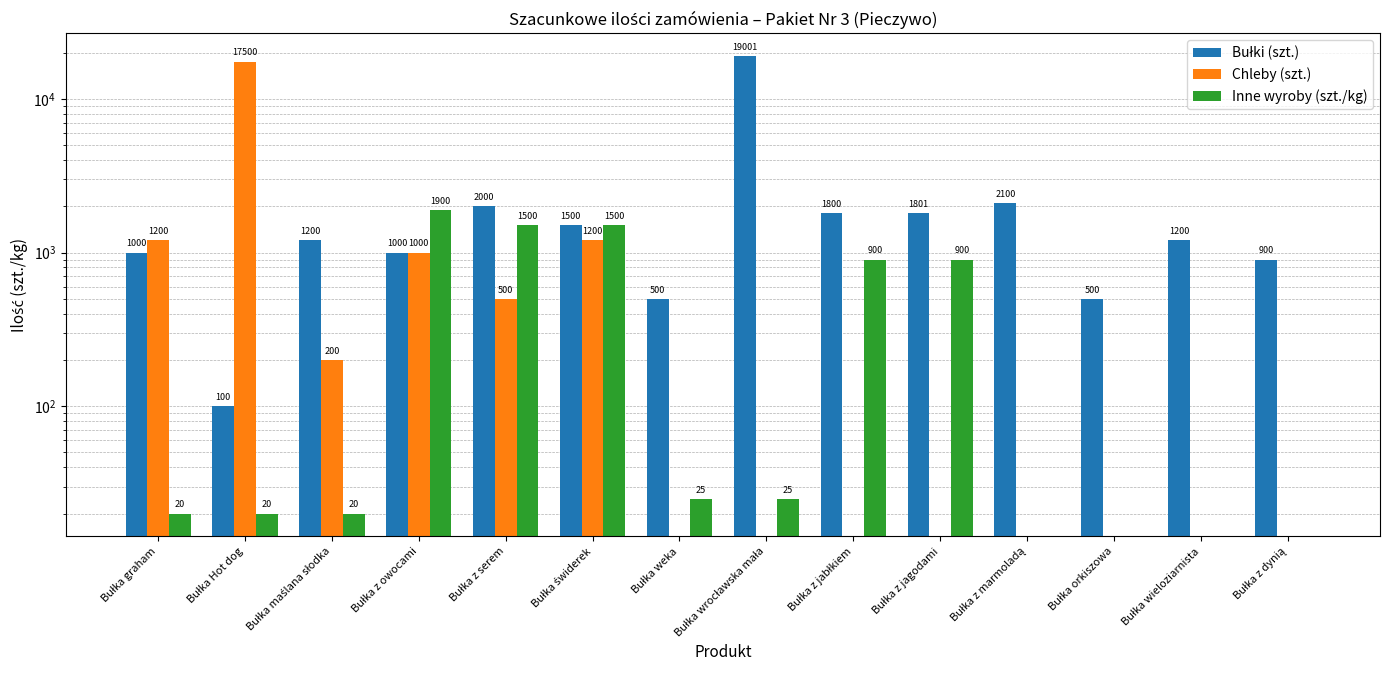

Which label corresponds to the largest value in the chart?

Bułka wrocławska mała